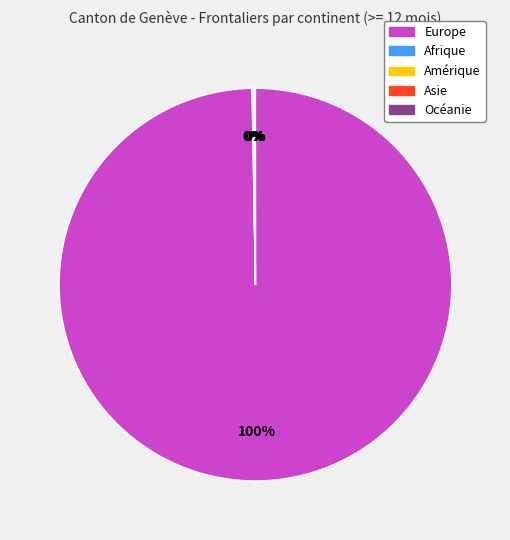

Which category has the biggest portion of the pie?

Europe